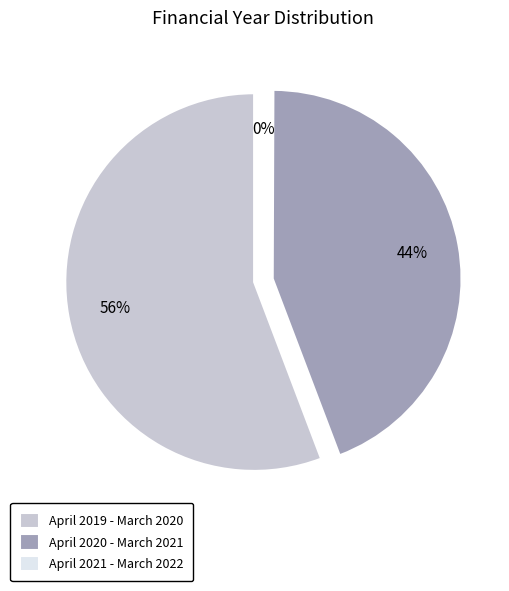

Is there any slice that represents more than half of the pie?

Yes